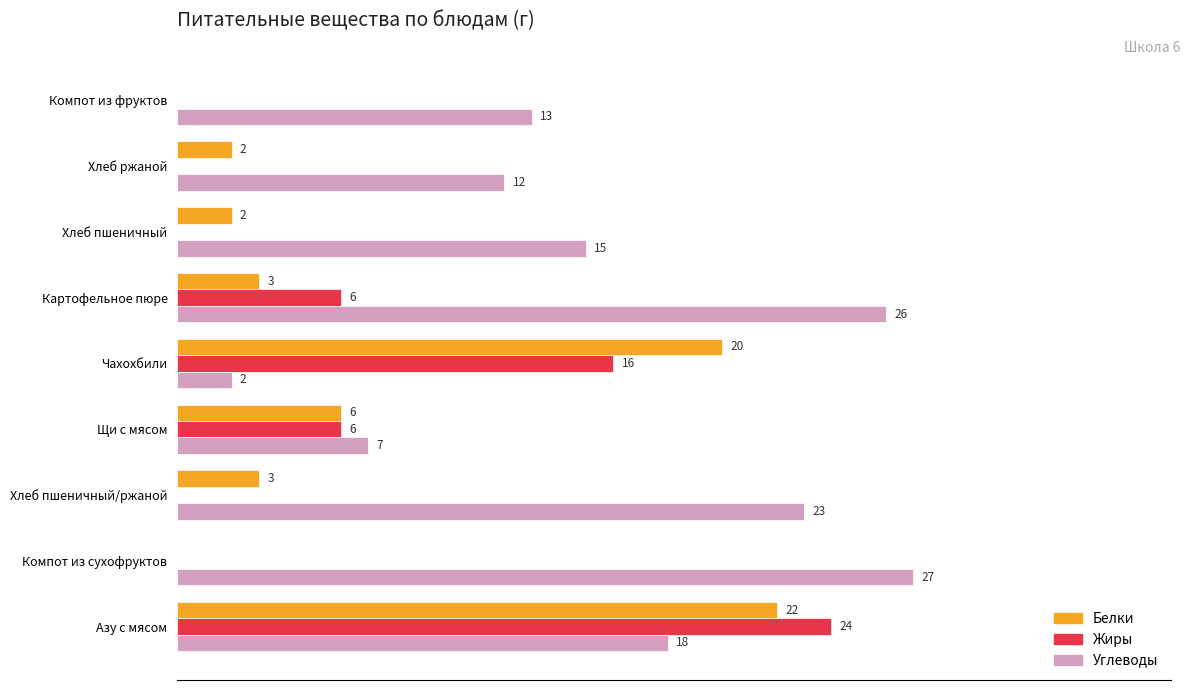

Is the value of Углеводы at Азу с мясом greater than the value of Жиры at Чахохбили?

Yes